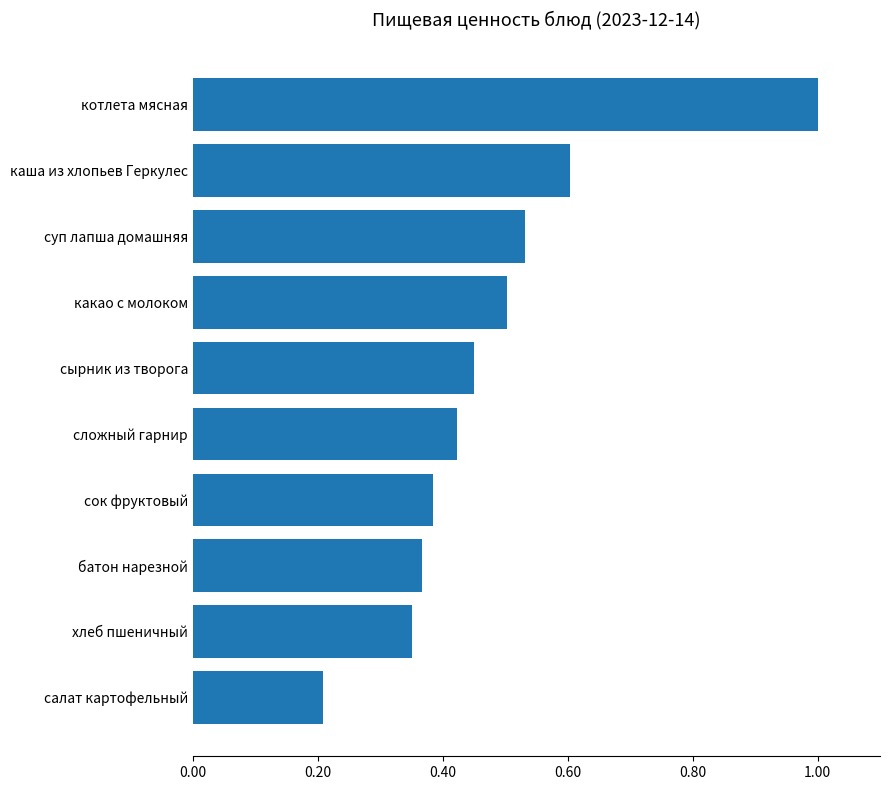

Which has a higher value, каша из хлопьев Геркулес or сырник из творога?

каша из хлопьев Геркулес